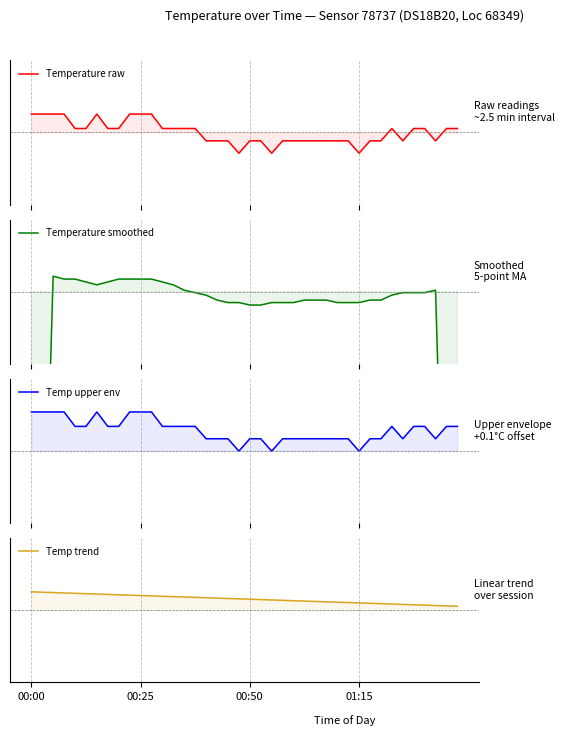

True or false: Temperature smoothed has a value of 0.0 at 5.

True